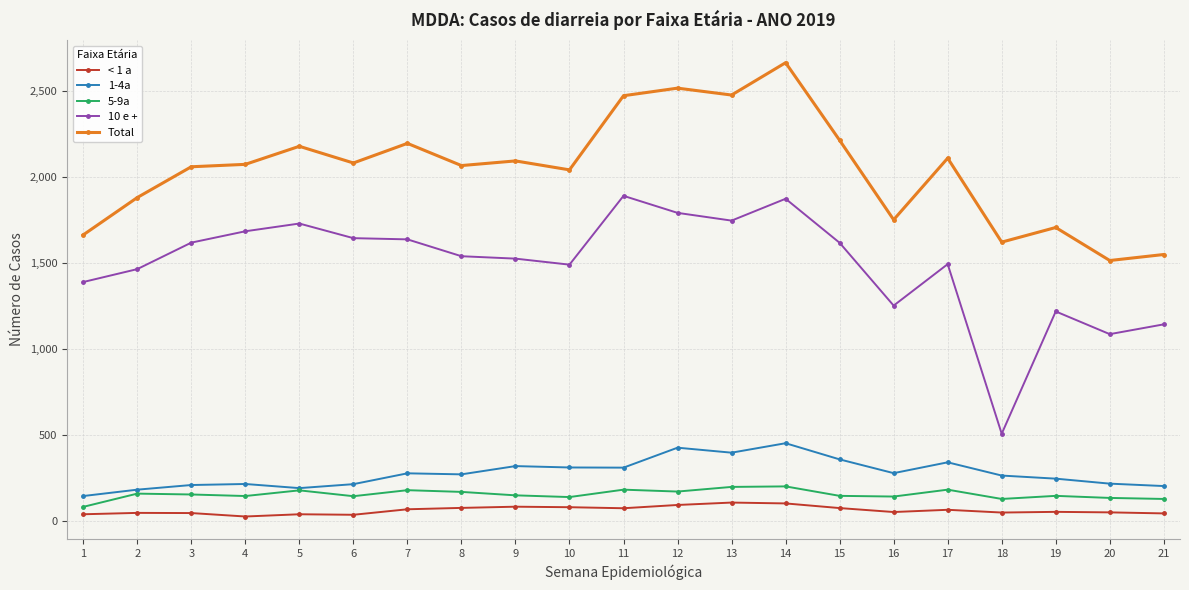

The value of Total at 7 is 2196. True or false?

True